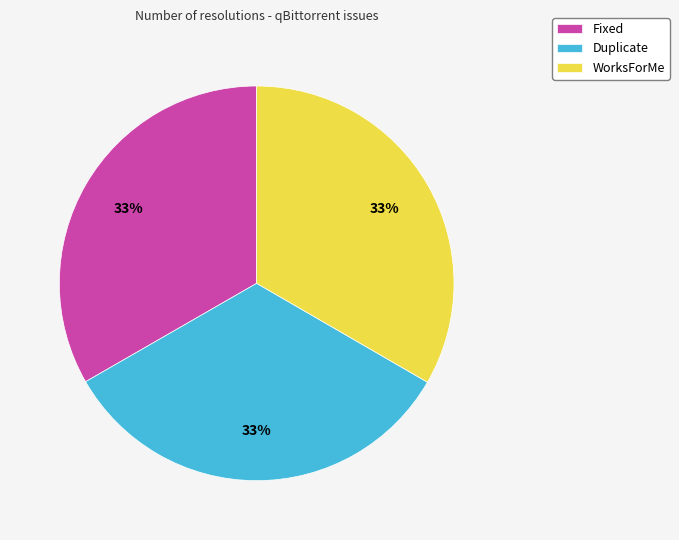

How many slices are in this pie chart?

3